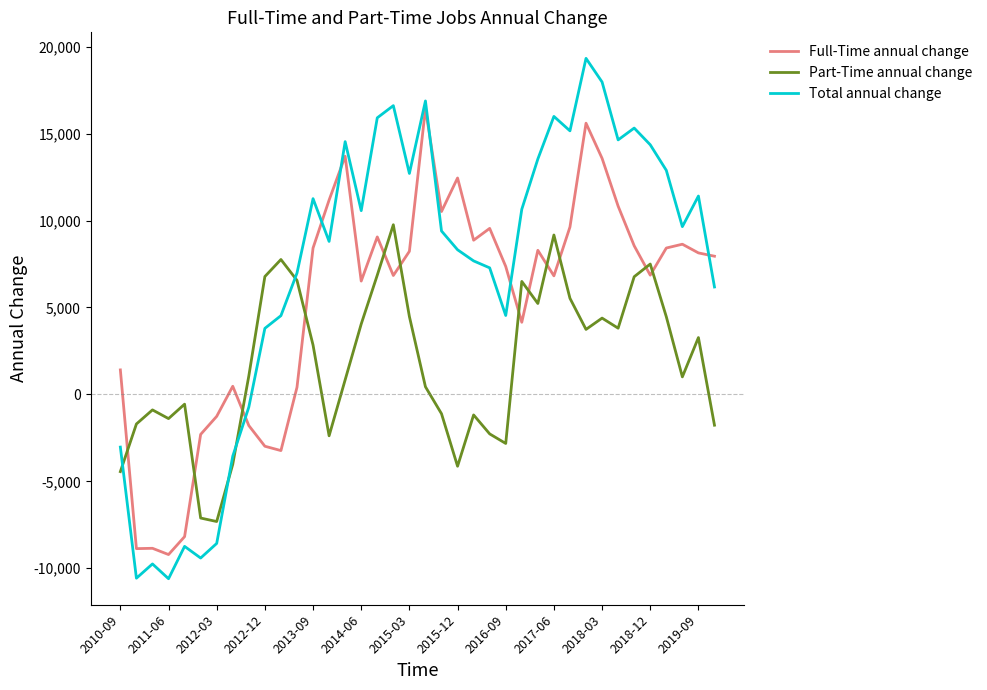

Count the number of categories in the chart.

38